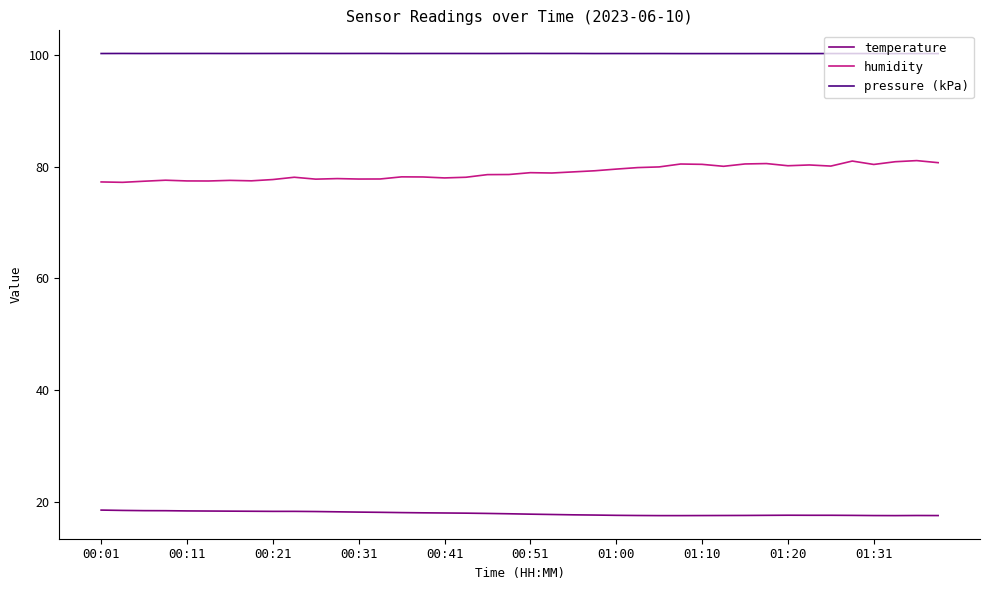

What is the difference between the maximum and minimum values in the humidity series?

3.9